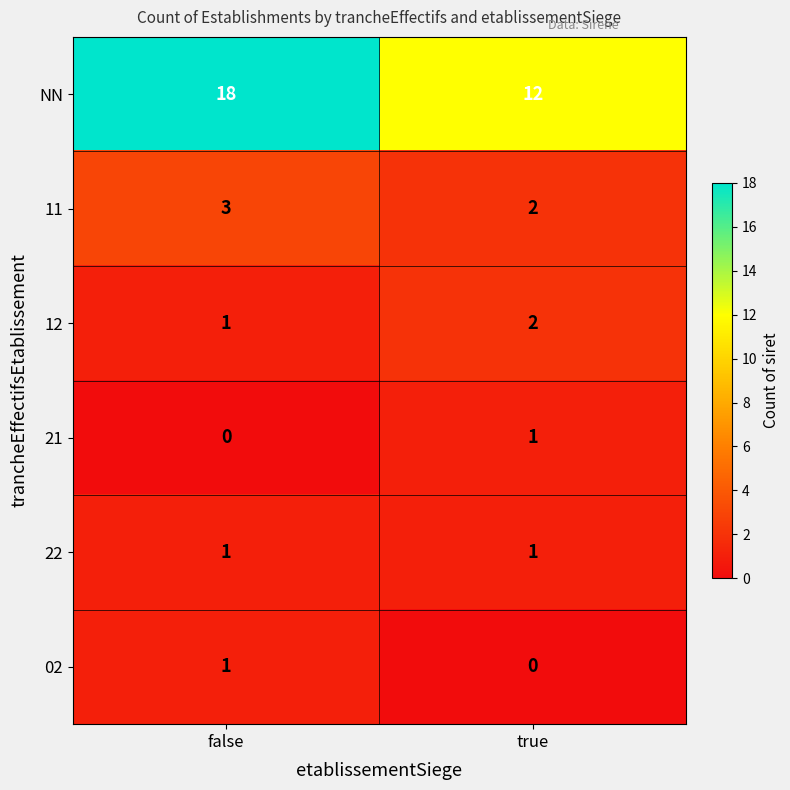

Which series has the largest range (max minus min)?

NN